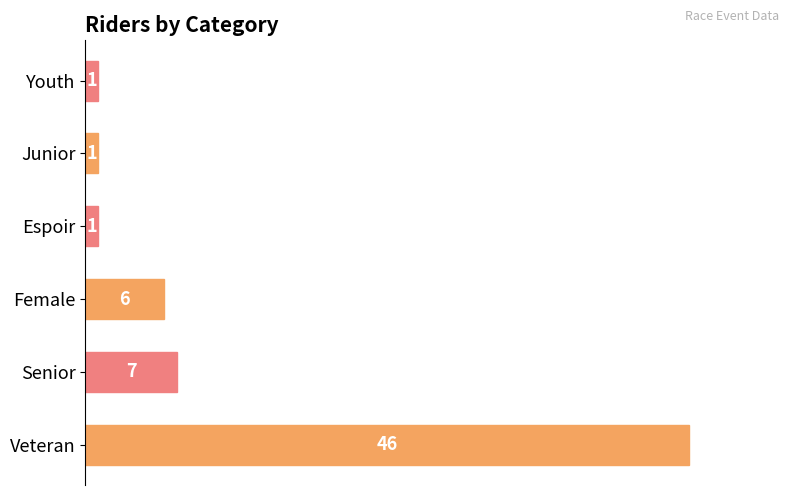

Reading top to bottom, list all the values displayed in this chart.

1	1	1	6	7	46